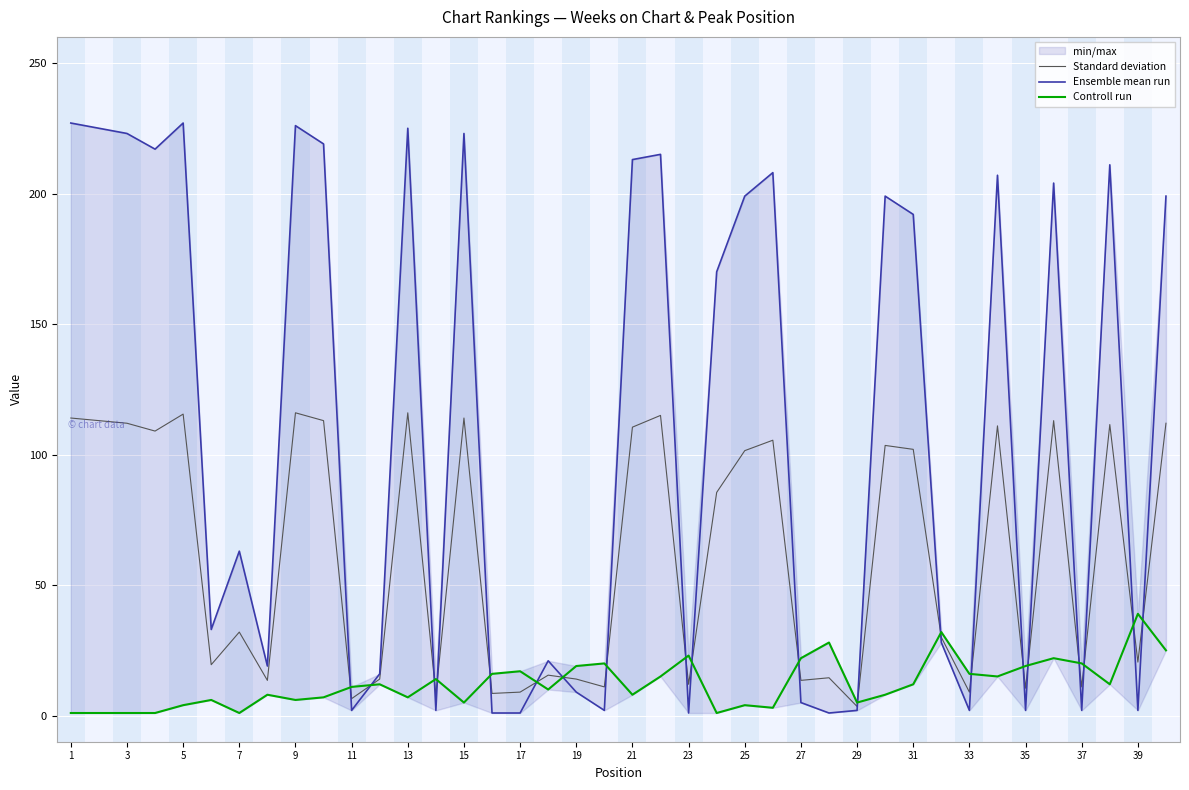

The value of Standard deviation at 25 is 63.6. True or false?

False